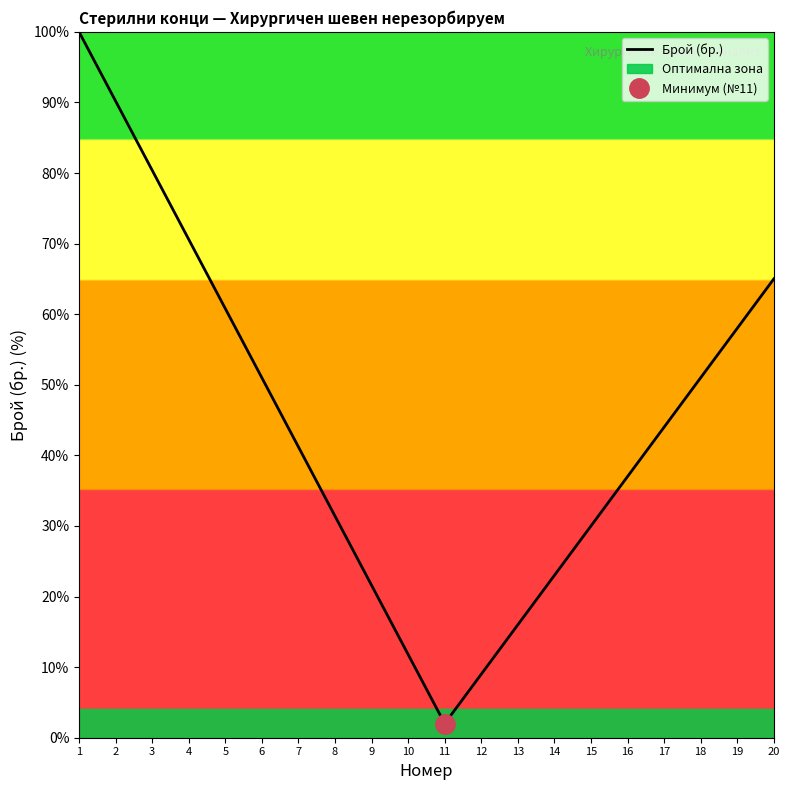

List the labels in order of value, largest first.

1, 2, 3, 4, 20, 5, 19, 6, 18, 17, 7, 16, 8, 15, 14, 9, 13, 10, 12, 11